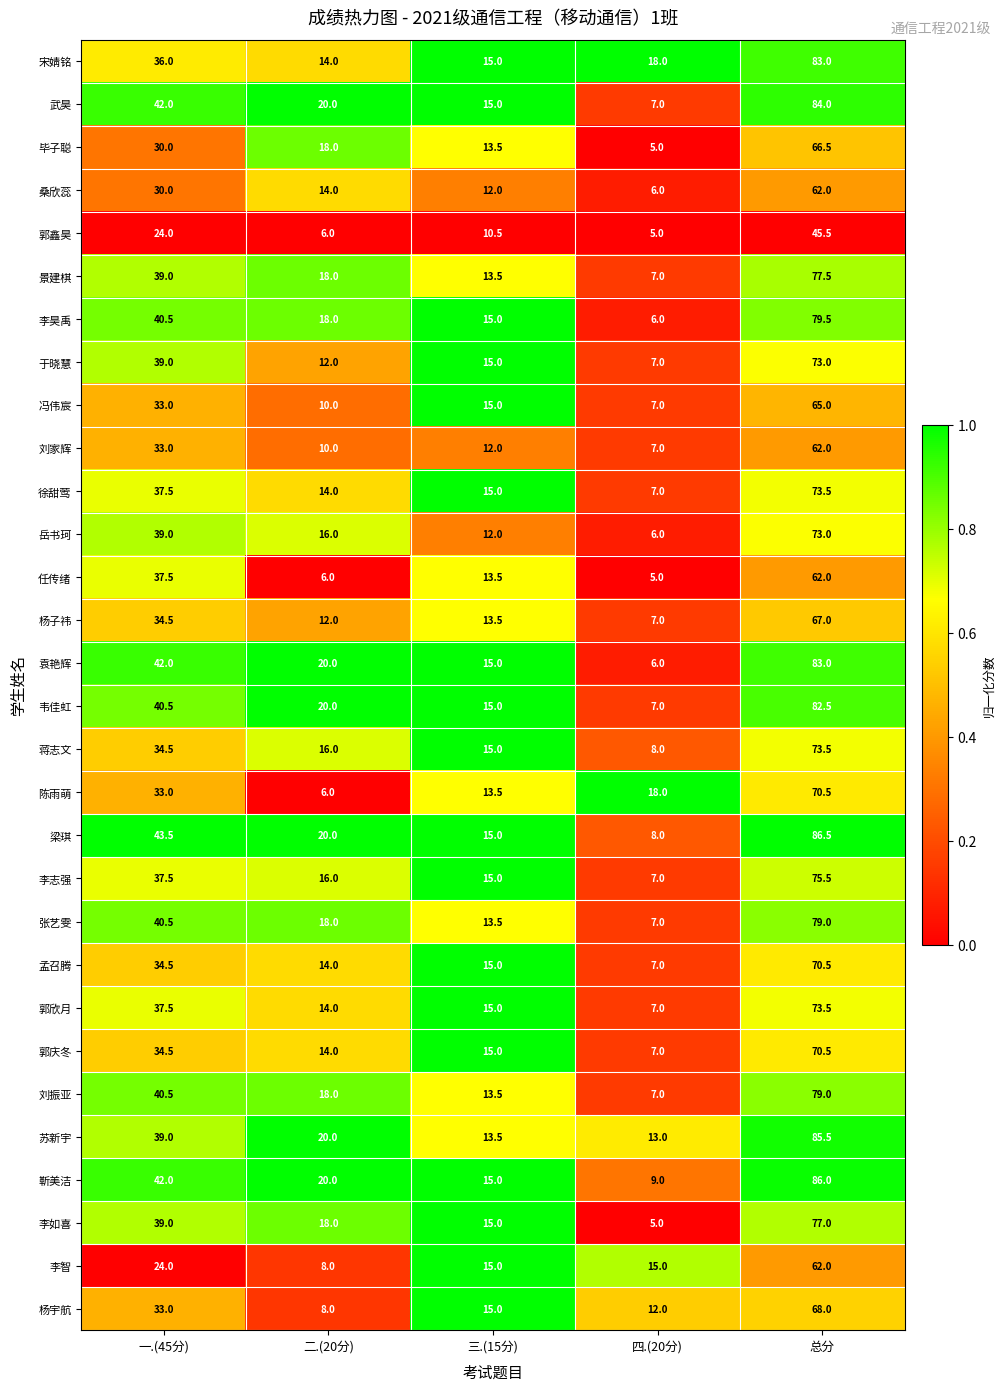

At which category is the sum across all series the highest?

总分